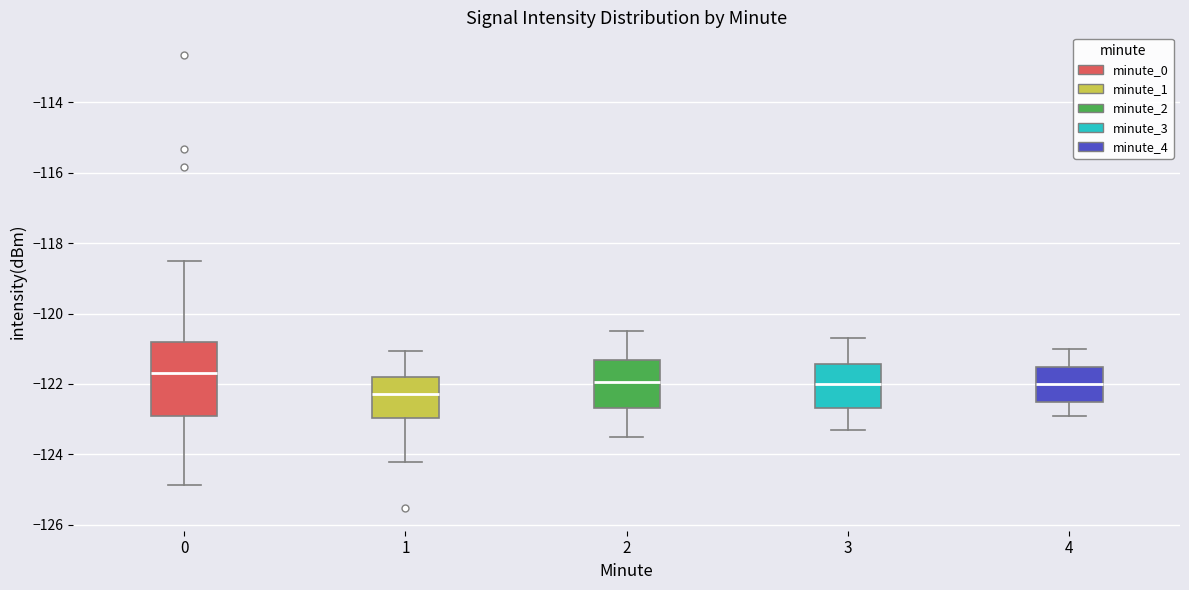

Where is the upper edge of the box at x = 1 on the y-axis? The values are not printed on the chart, so give them approximately, as read against the axis.

-121.8